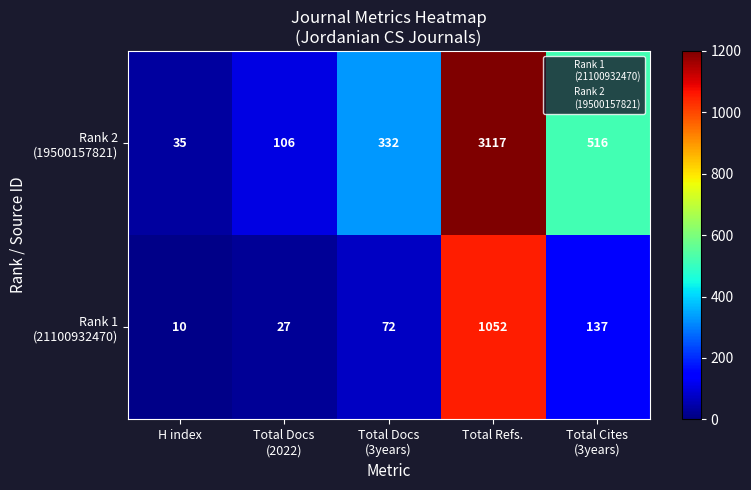

At how many categories does at least one series exceed 270?

3